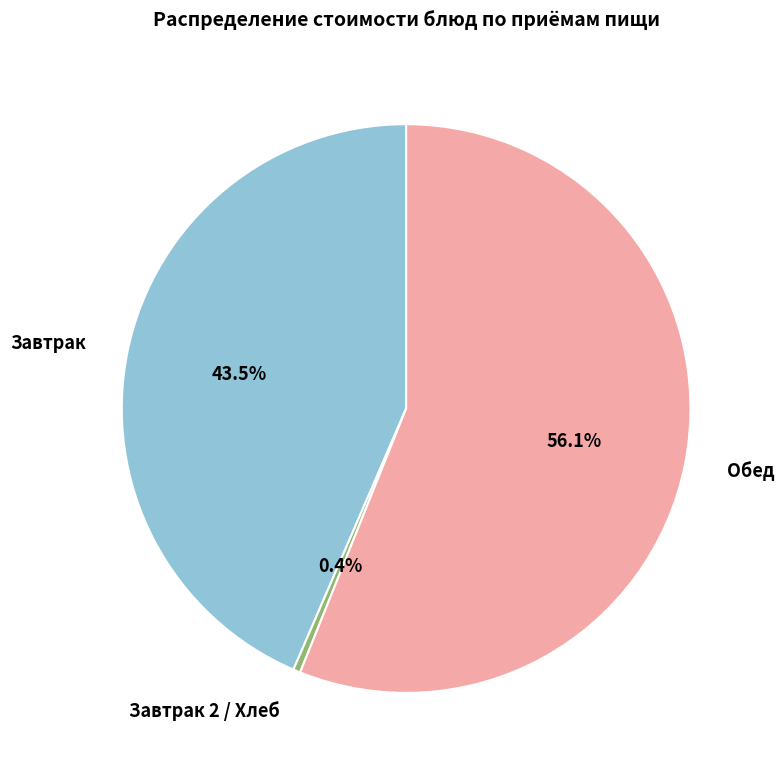

What is the total percentage of Завтрак and Обед?

99.6%